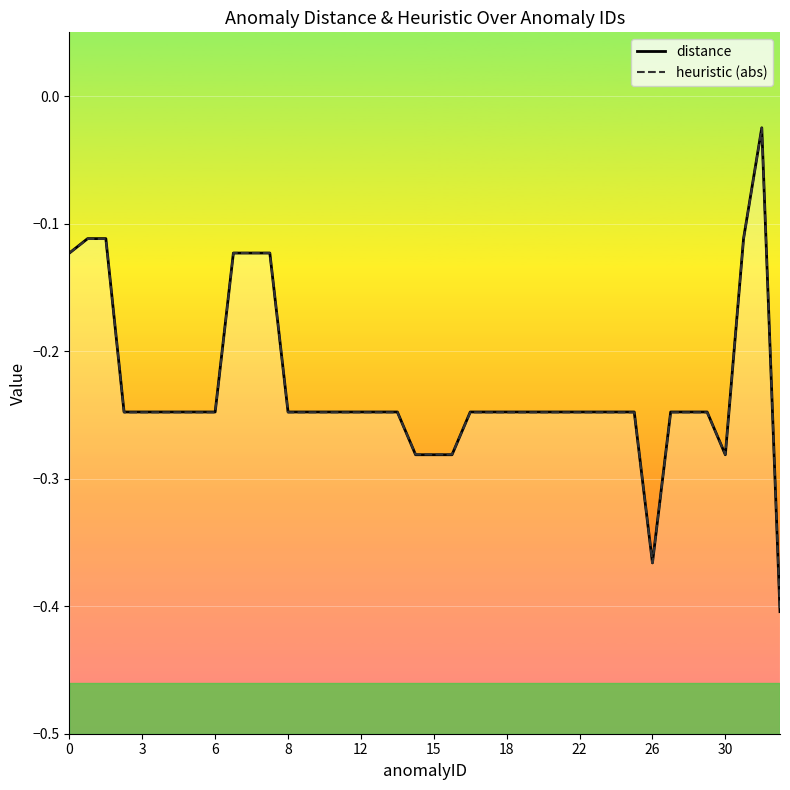

What are all the series names shown in the legend?

distance, heuristic (abs)